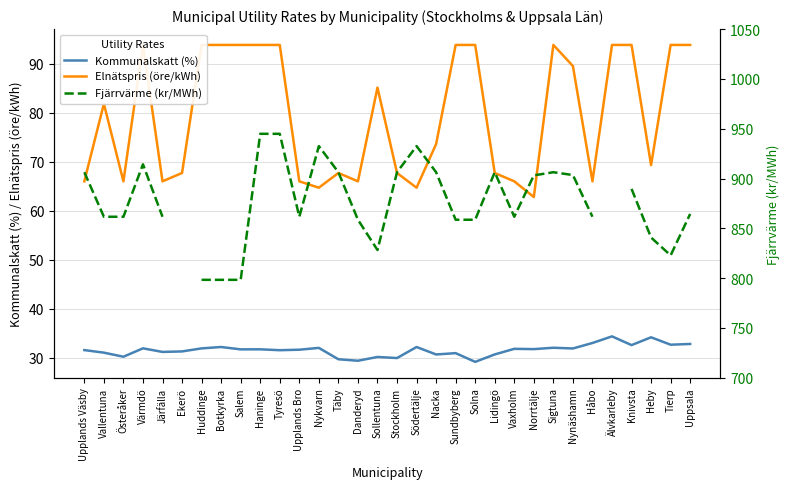

True or false: Kommunalskatt (%) and Fjärrvärme (kr/MWh) cross at least once.

False